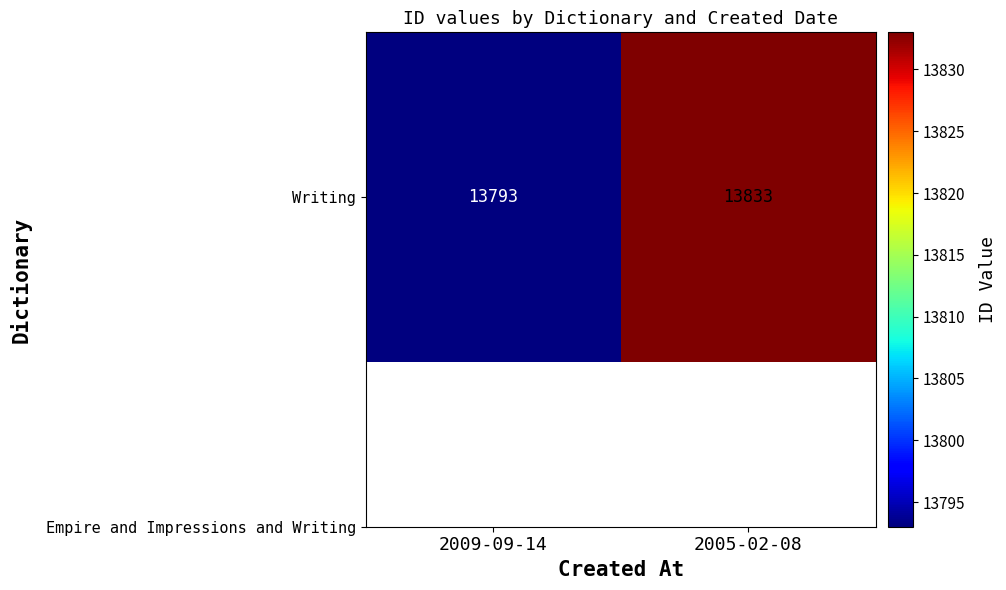

What is the change in value from 2009-09-14 to 2005-02-08?

+40